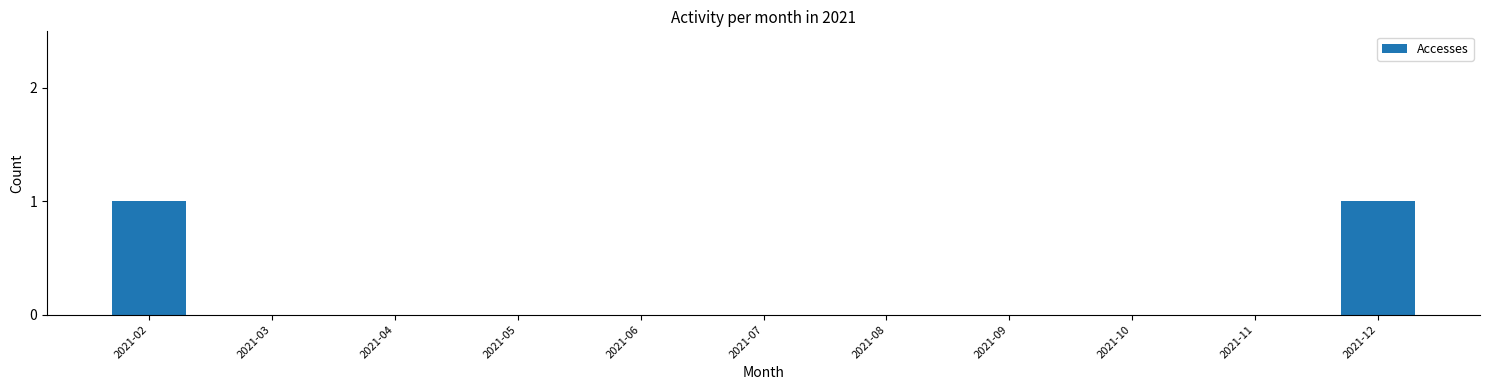

Count the number of categories in the chart.

11